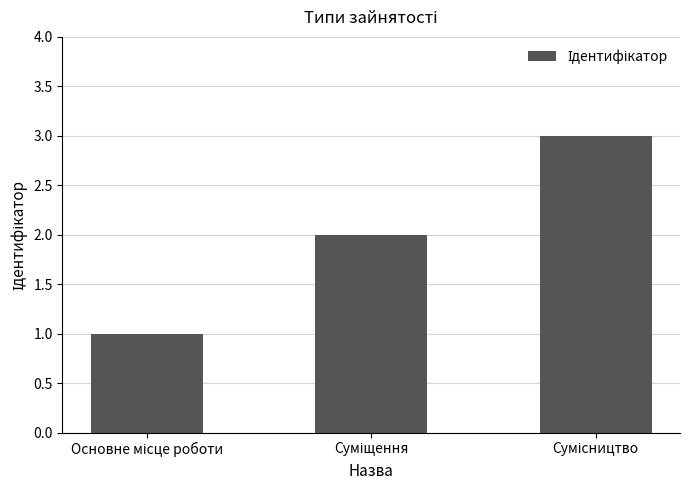

How many data points are less than 2?

1